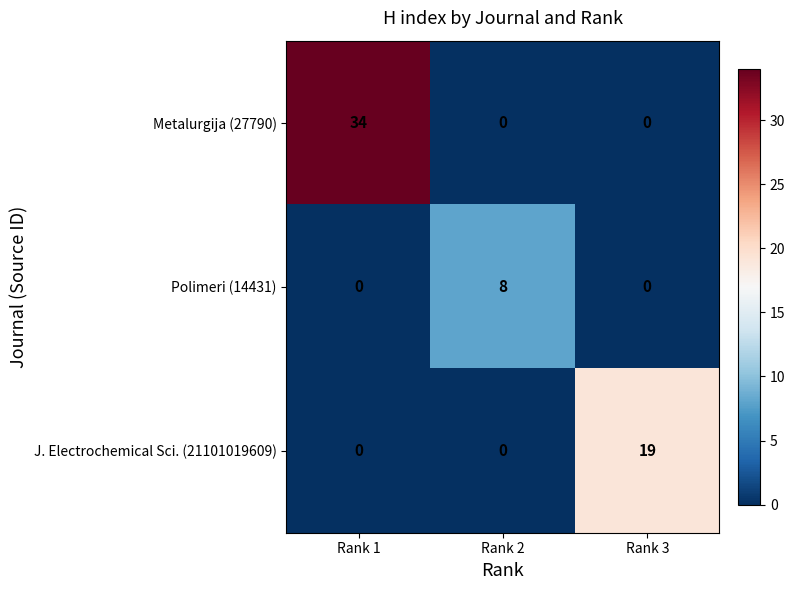

Reading left to right, extract all data points from this chart.

Metalurgija (27790): 34	0	0
Polimeri (14431): 0	8	0
J. Electrochemical Sci. (21101019609): 0	0	19